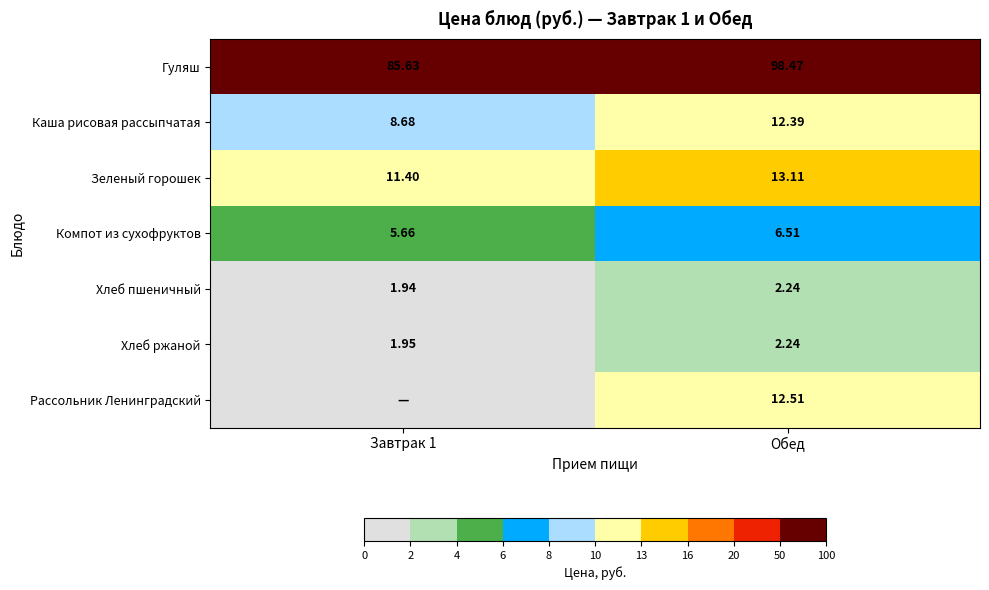

What is the sum of all Хлеб пшеничный values?

4.2